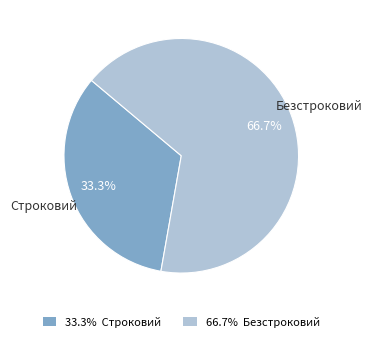

What portion of the pie excludes Строковий?

66.7%